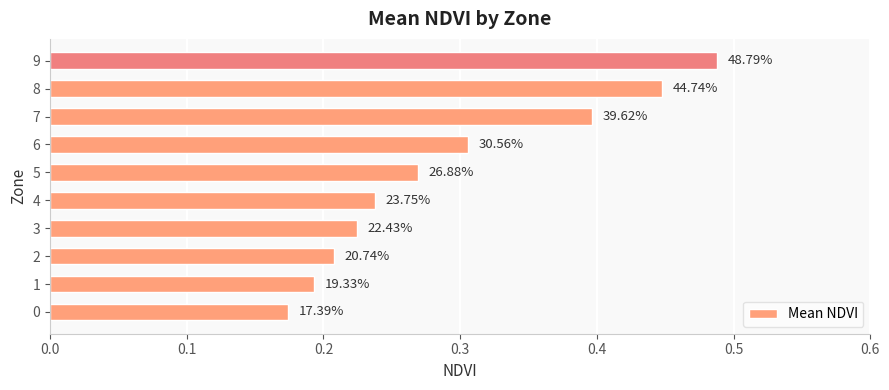

Which category has the highest value across all series?

9